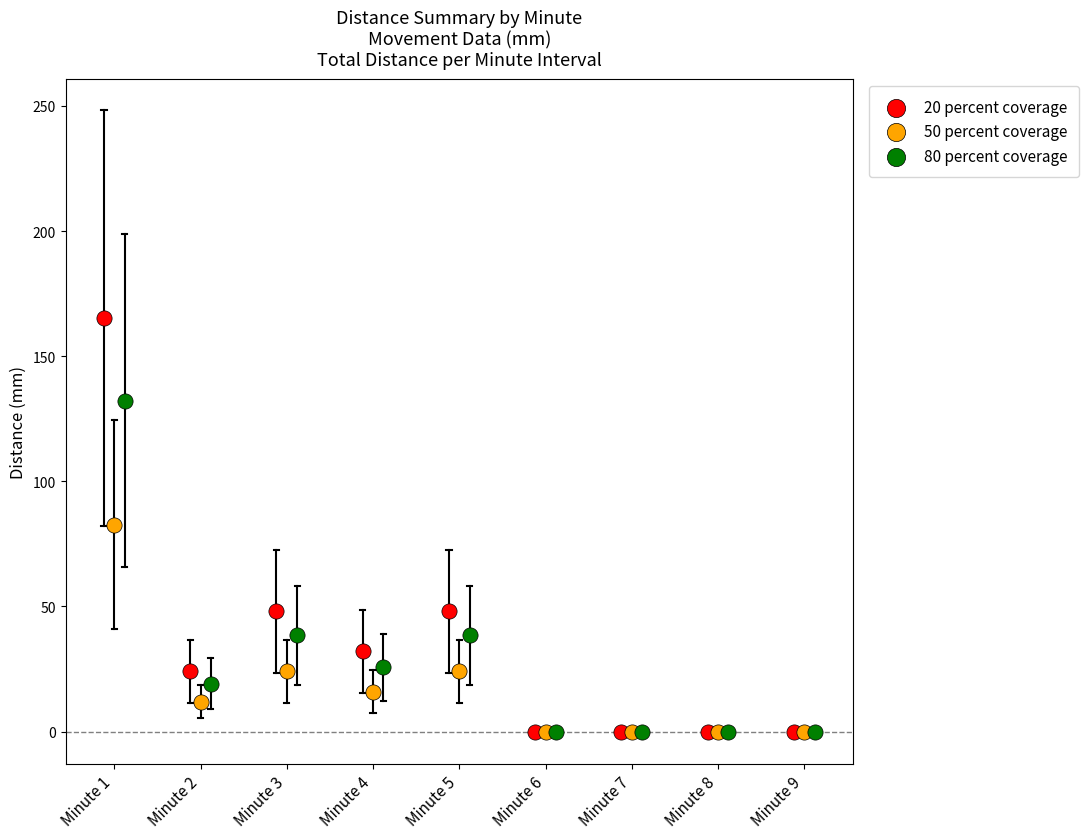

Which series has the widest spread of Y values?

20 percent coverage